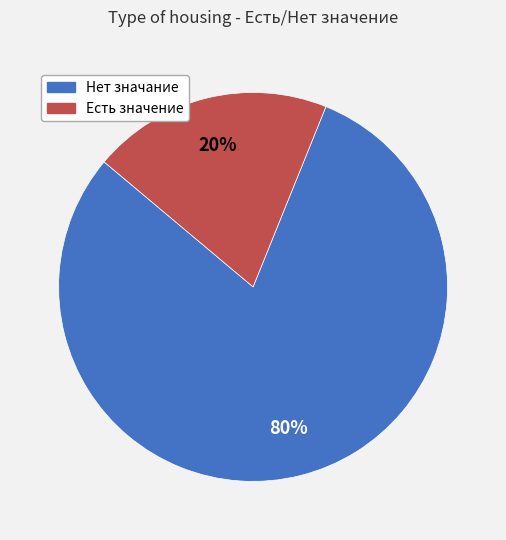

To the nearest percent, what percentage of the pie is Есть значение?

20%